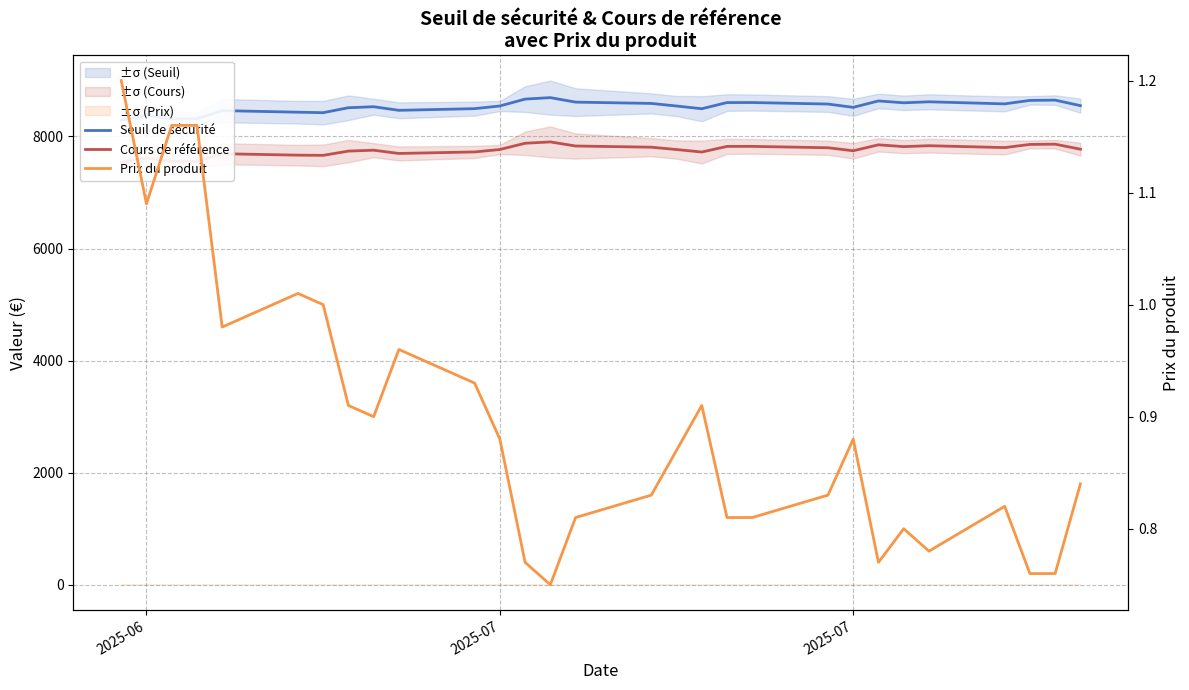

What is the difference between the maximum and second lowest values in the Cours de référence series?

344.9